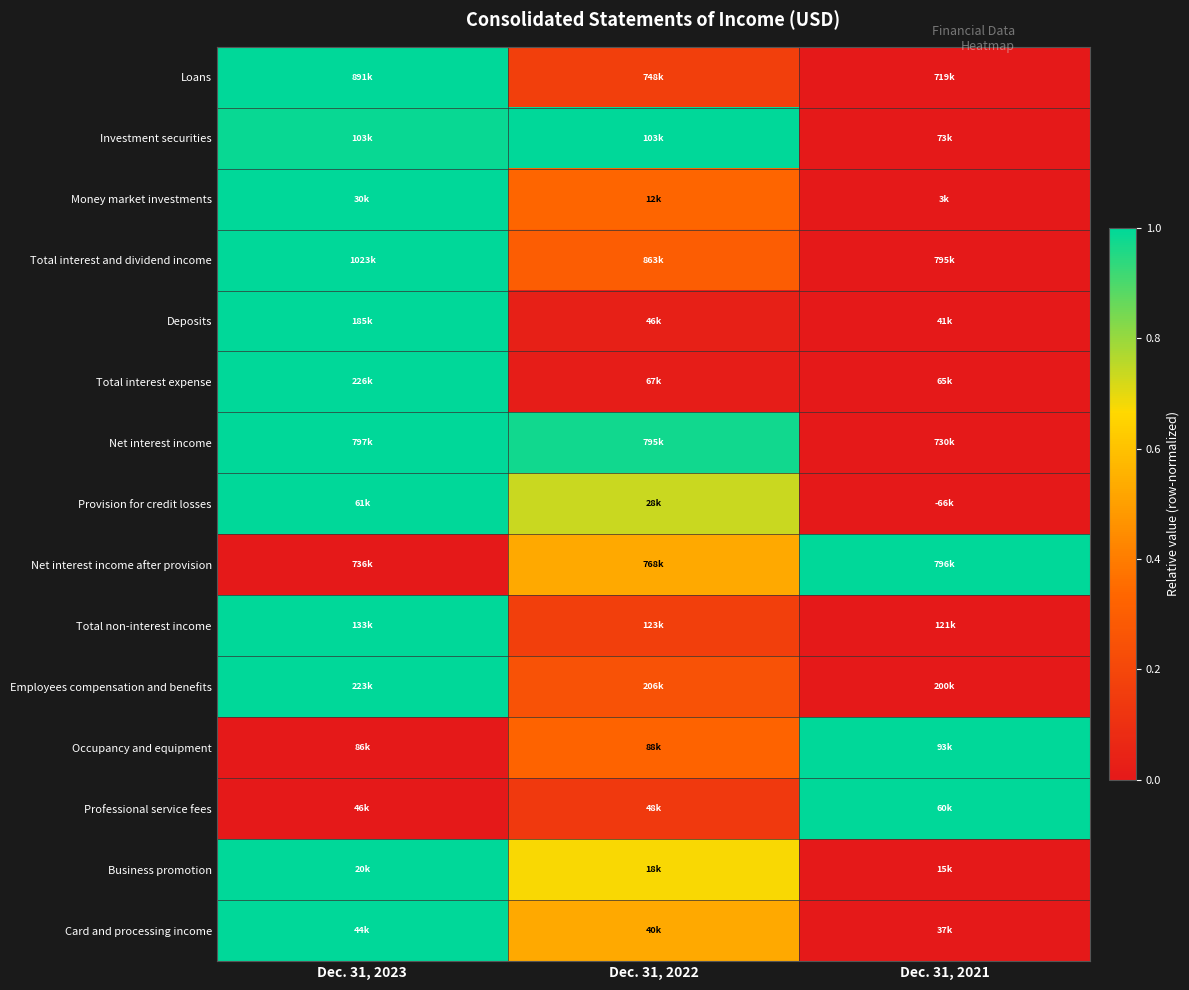

At which category is the sum across all series the highest?

Dec. 31, 2023